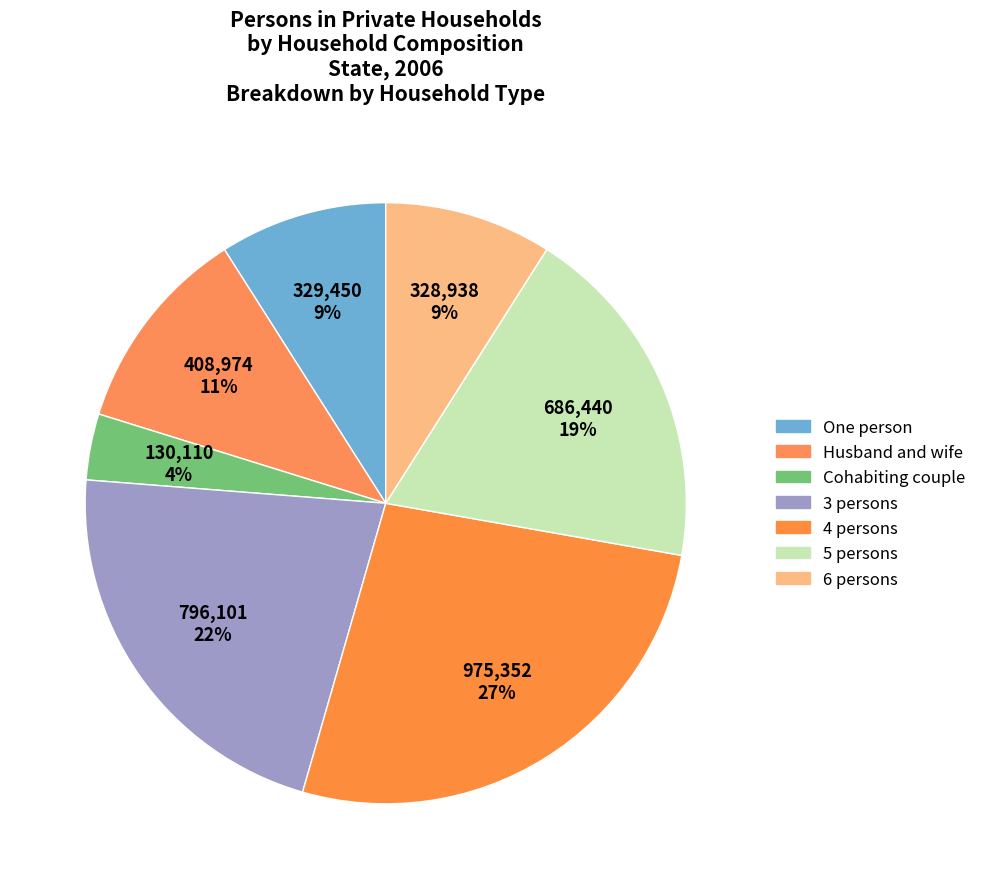

How many segments does this pie chart have?

7